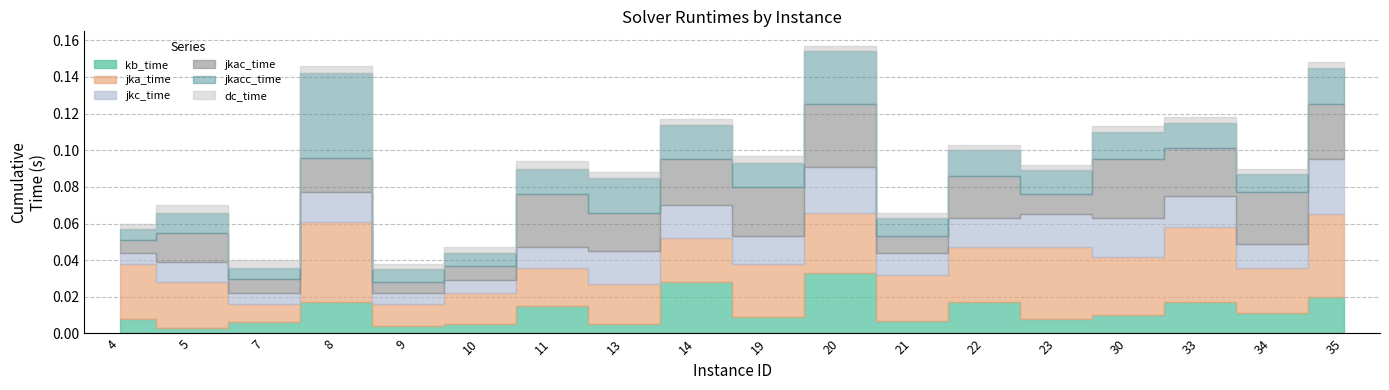

Which series ends up on top after the final intersection of jkac_time and kb_time?

jkac_time